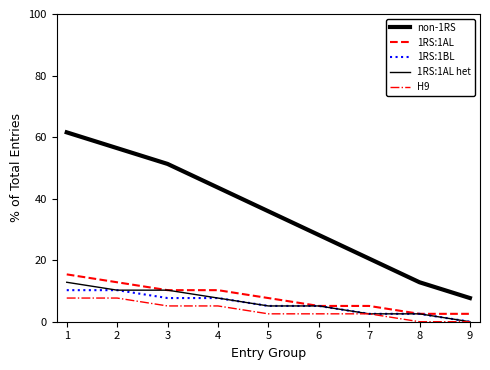

How many lines are shown in the chart?

5